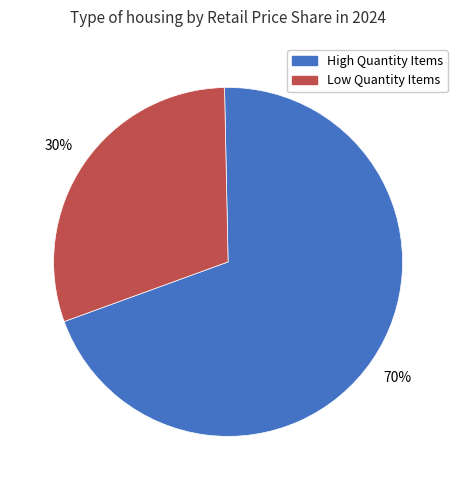

Does any single category account for the majority?

Yes